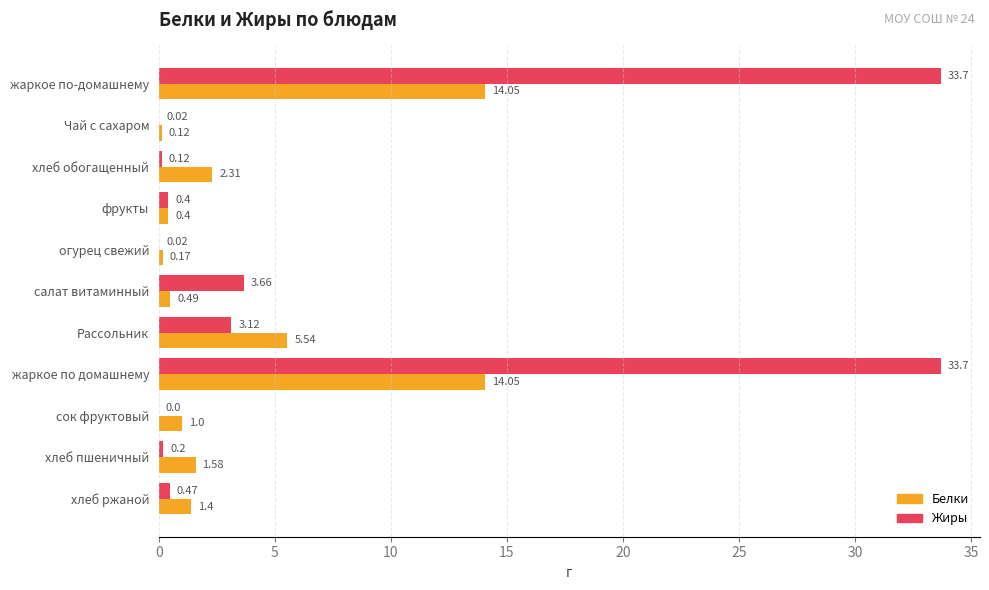

What is the sum of all Жиры values?

75.4